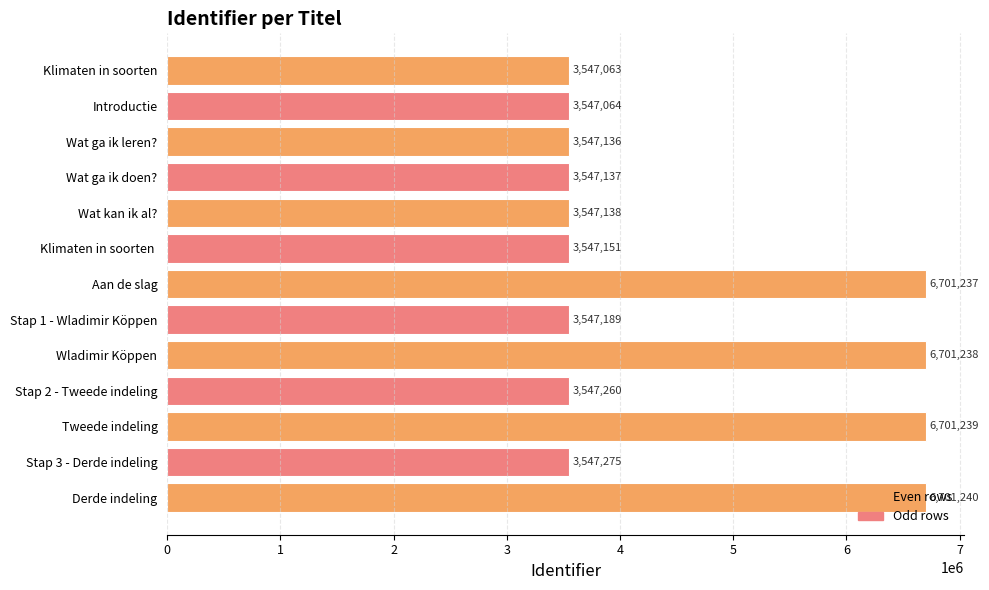

List the labels in order of value, smallest first.

Klimaten in soorten, Introductie, Wat ga ik leren?, Wat ga ik doen?, Wat kan ik al?, Klimaten in soorten , Stap 1 - Wladimir Köppen, Stap 2 - Tweede indeling, Stap 3 - Derde indeling, Aan de slag, Wladimir Köppen, Tweede indeling, Derde indeling